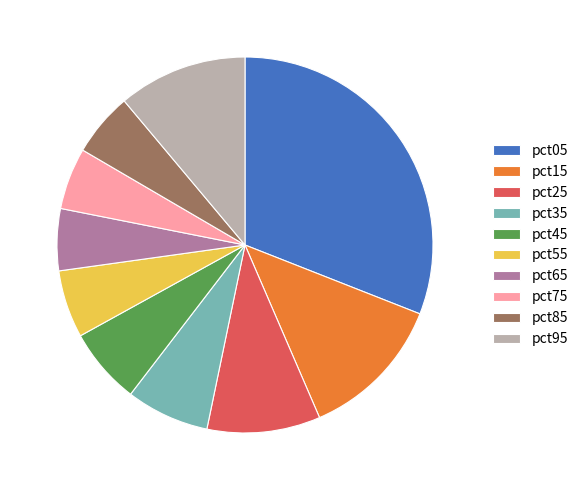

Is the sum of pct55 and pct15 greater than half?

No